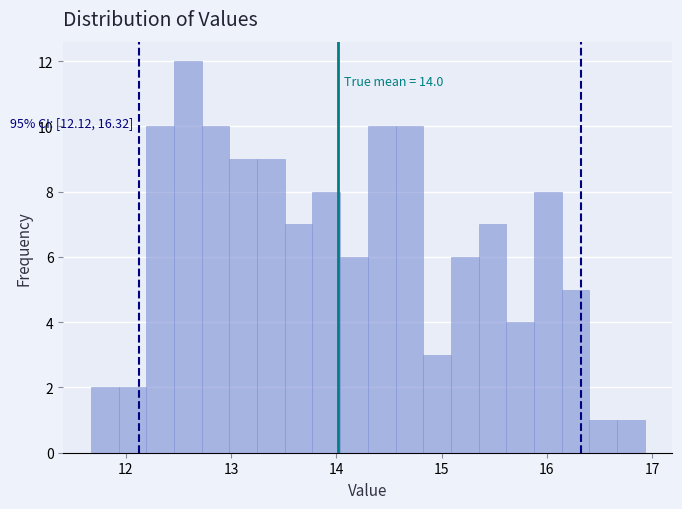

Read against the x-axis, roughly where is the centre of the tallest bar?

12.6